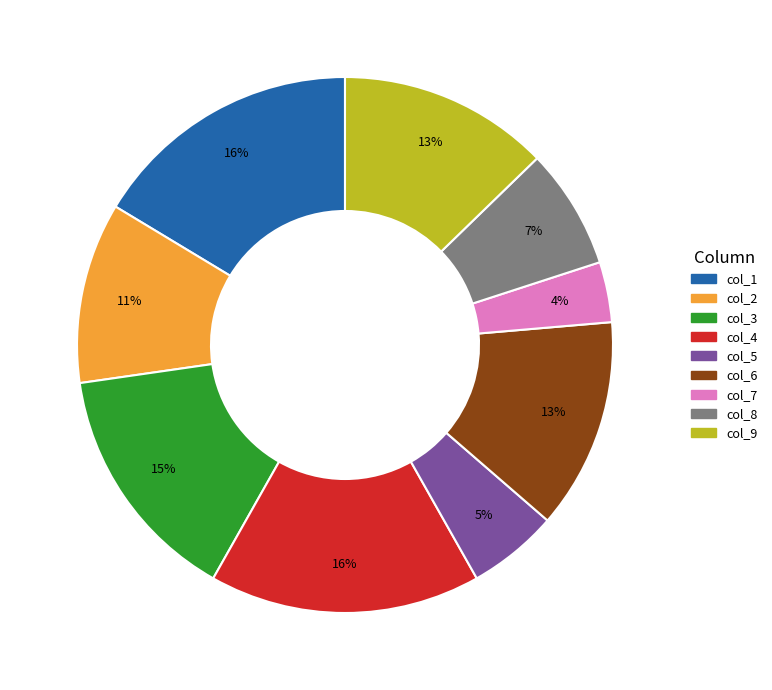

To the nearest percent, what is the average slice percentage?

11%